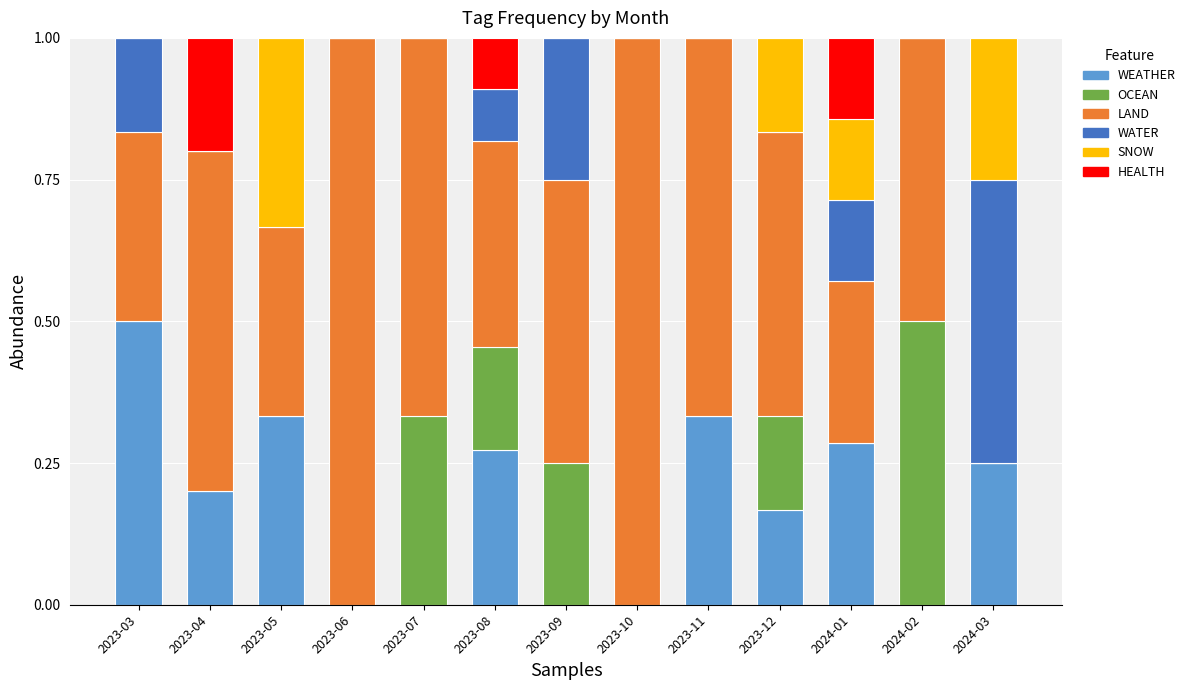

Is it true that WEATHER equals 0.5 at 2023-03?

True